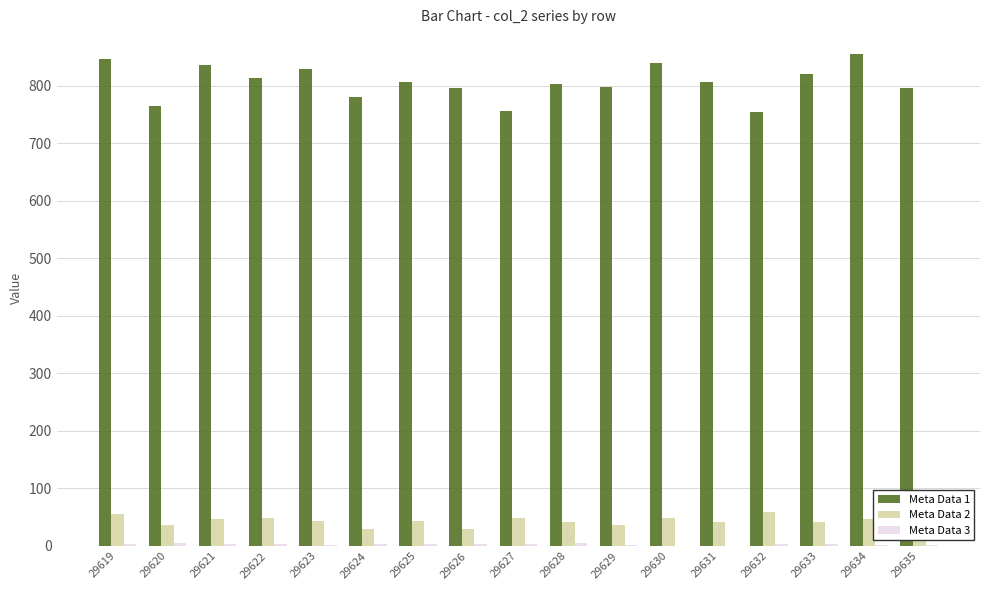

What is the average value of the Meta Data 1 series?

806